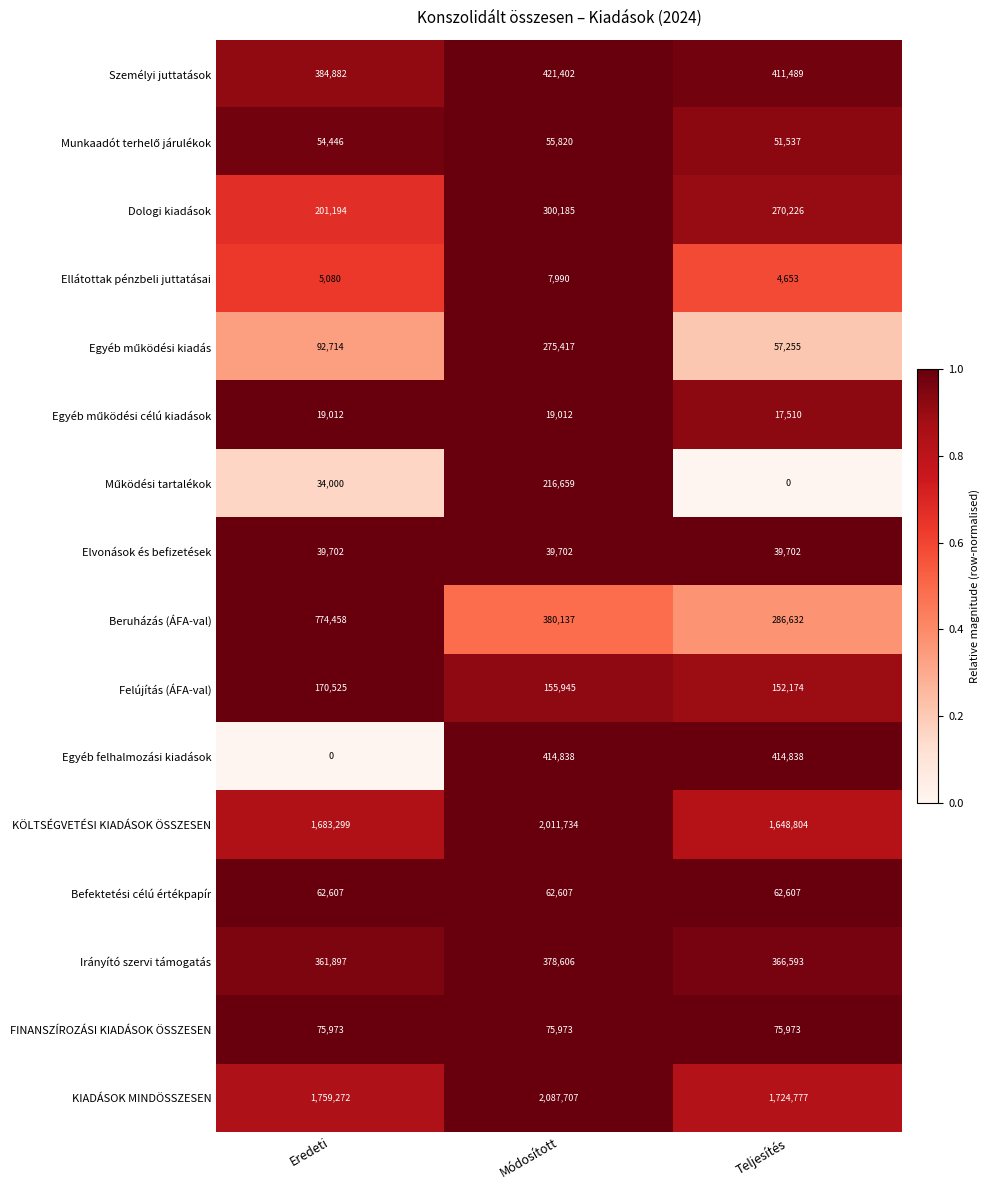

Between Eredeti and Módosított, which series saw the biggest shift?

Egyéb felhalmozási kiadások